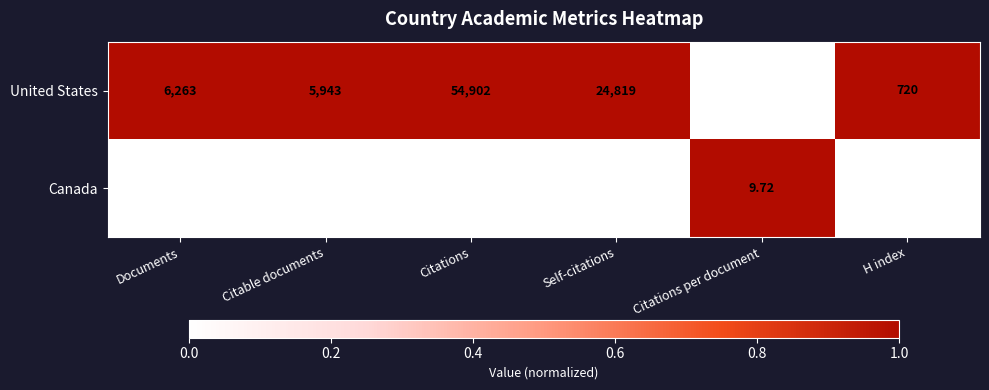

At which label does United States reach its minimum?

Citations per document